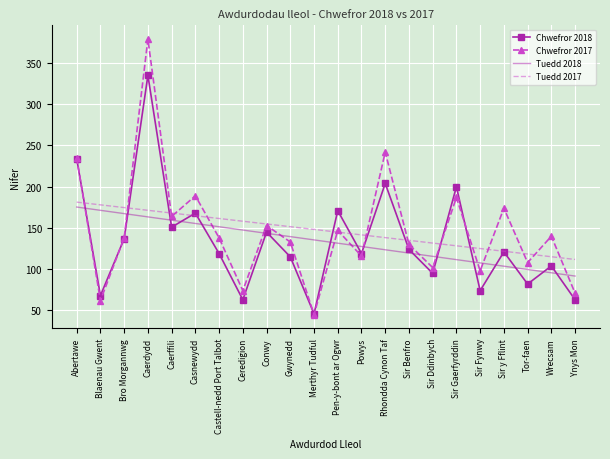

True or false: Tuedd 2018 has more than 0 points higher than both neighbors.

False